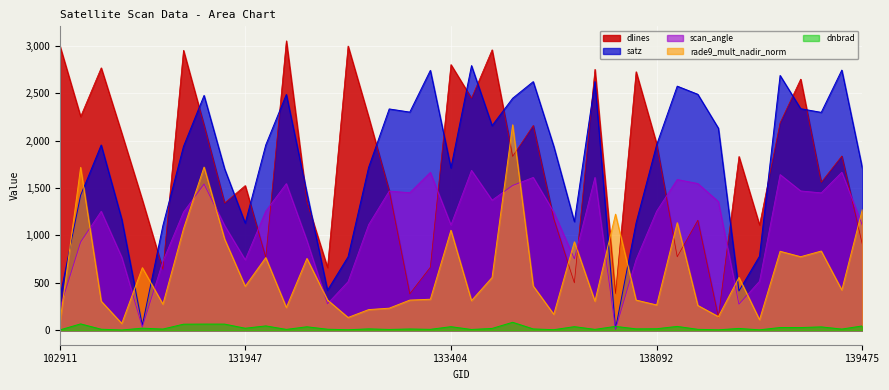

What is the value of the rade9_mult_nadir_norm point at the 12th from the left?

239.9